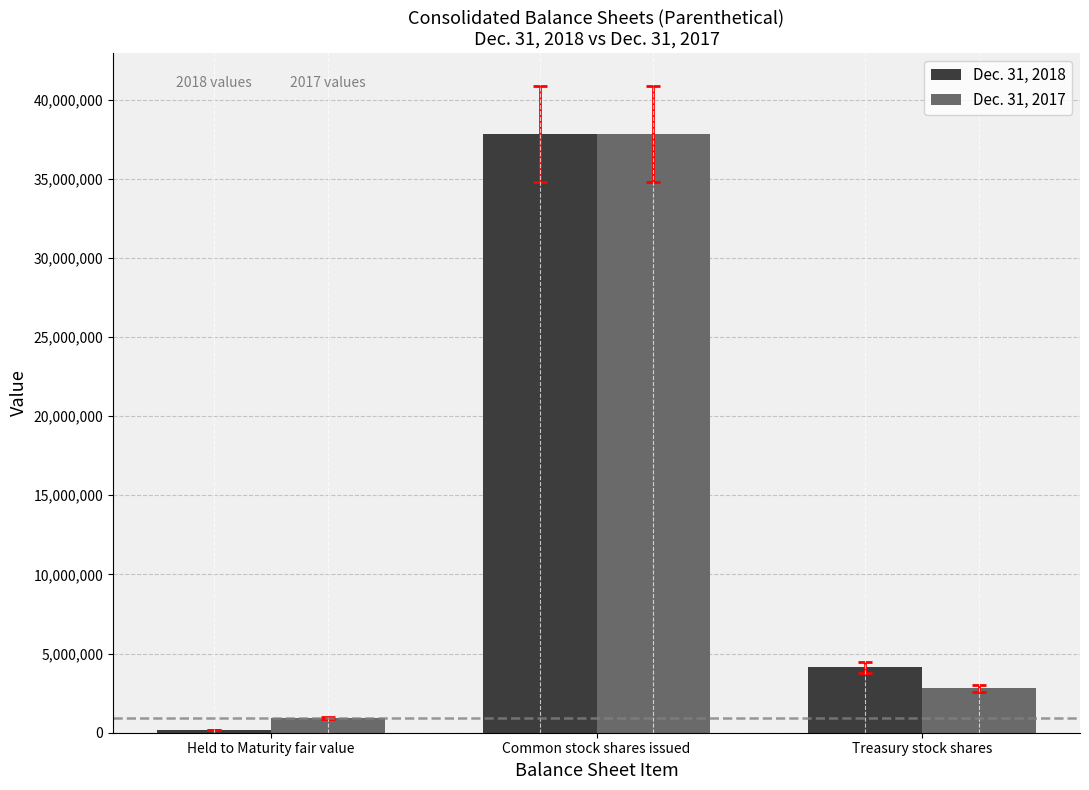

What is the value of the Dec. 31, 2018 bar at the 3rd from the left?

4120475